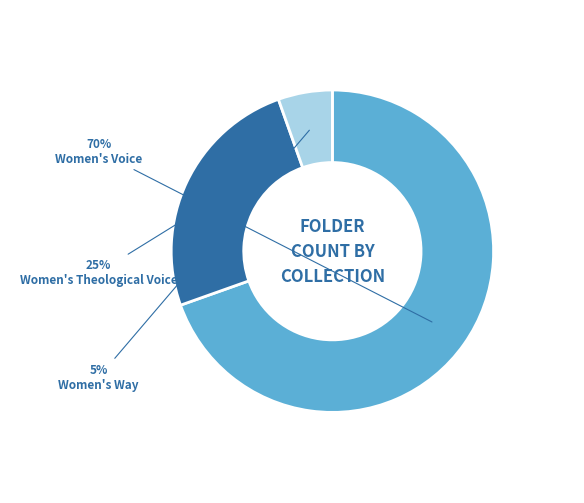

Which has a higher value, Women's Way or Women's Voice?

Women's Voice